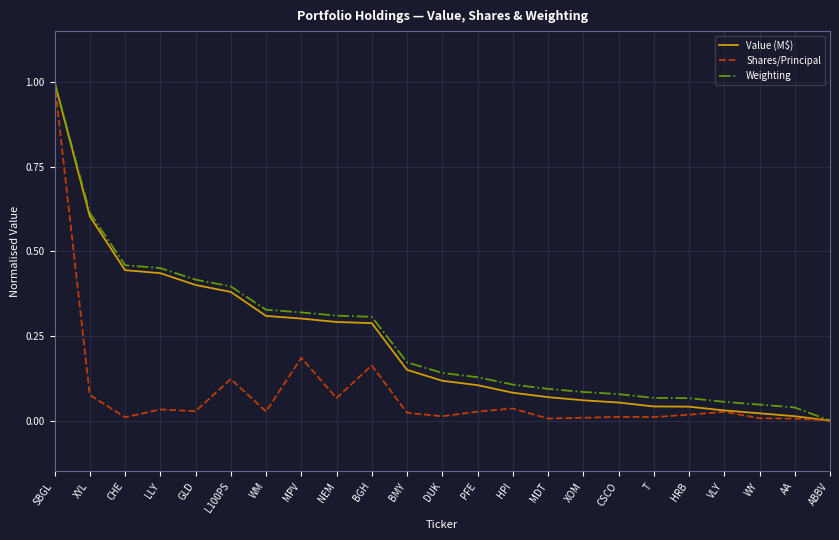

At MPV, list the series in order from smallest to largest.

Shares/Principal, Value (M$), Weighting